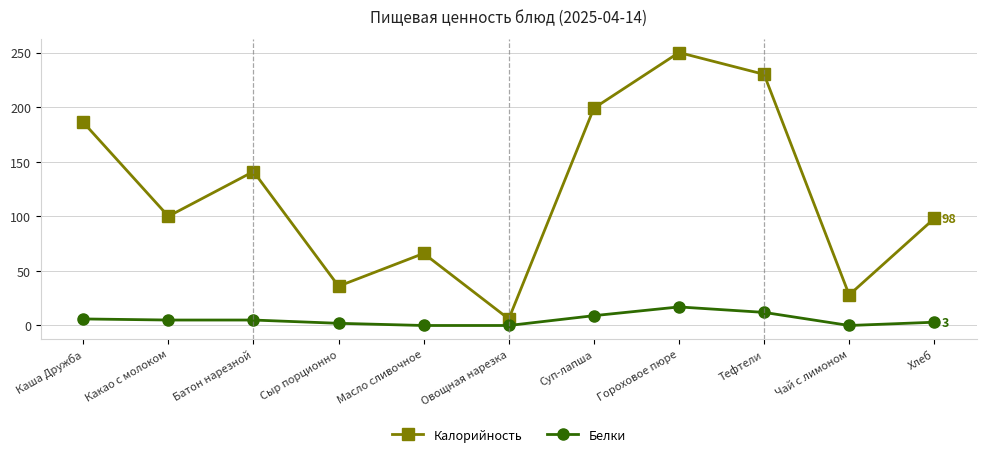

Is it true that Калорийность equals 34 at Хлеб?

False